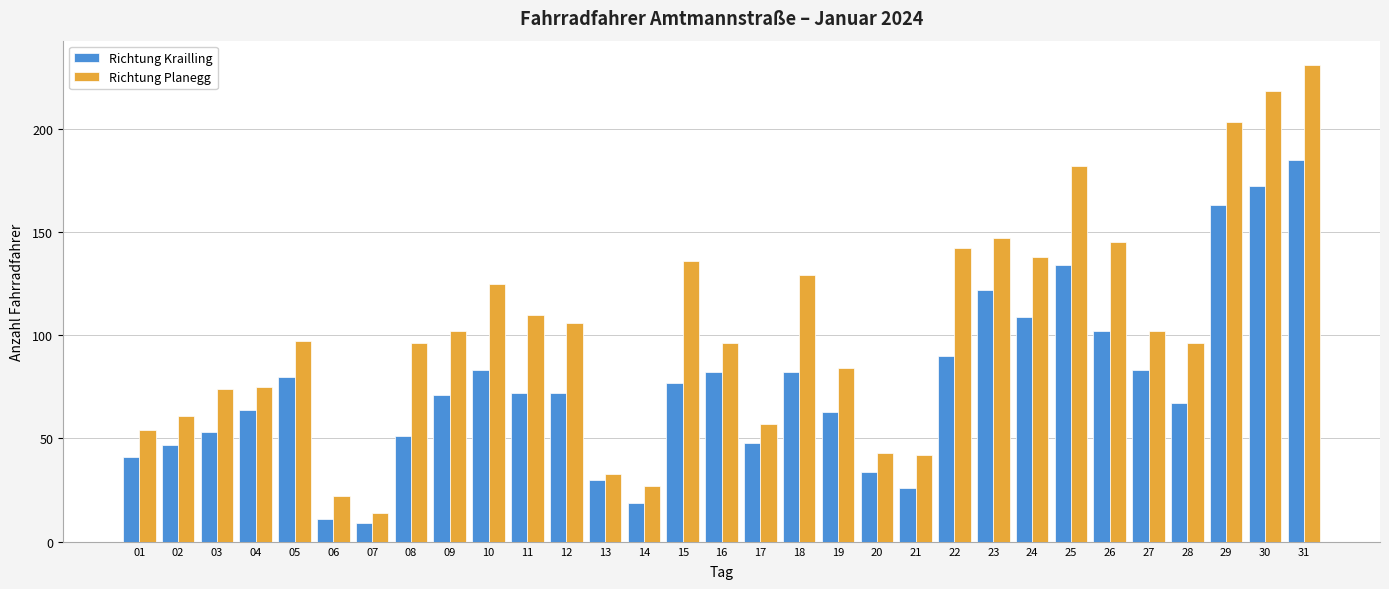

What is the value of the Richtung Planegg bar at the 5th from the left?

97